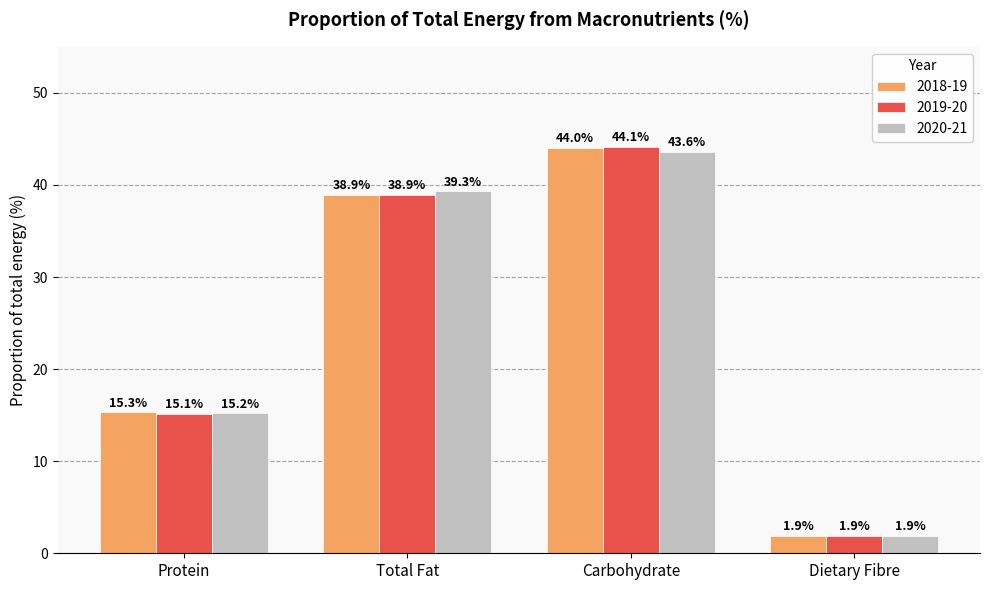

How many data points in 2020-21 are less than 39?

2